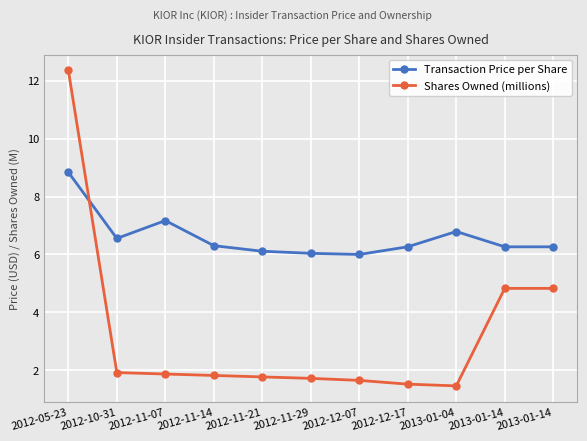

Between 2012-12-17 and 2013-01-04, which series saw the biggest shift?

Transaction Price per Share